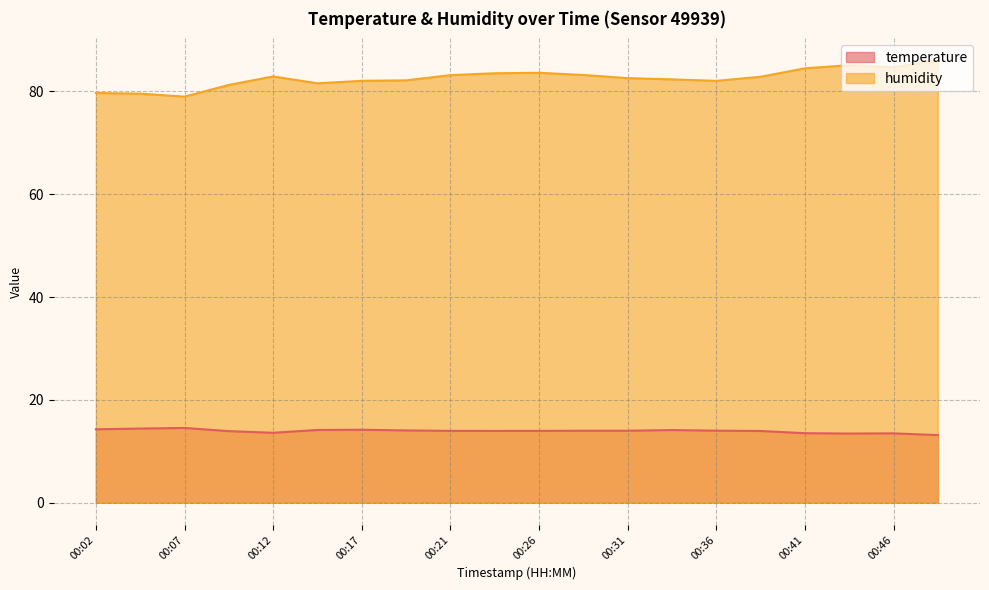

In humidity, how many points are higher than both neighbors (excluding endpoints)?

3